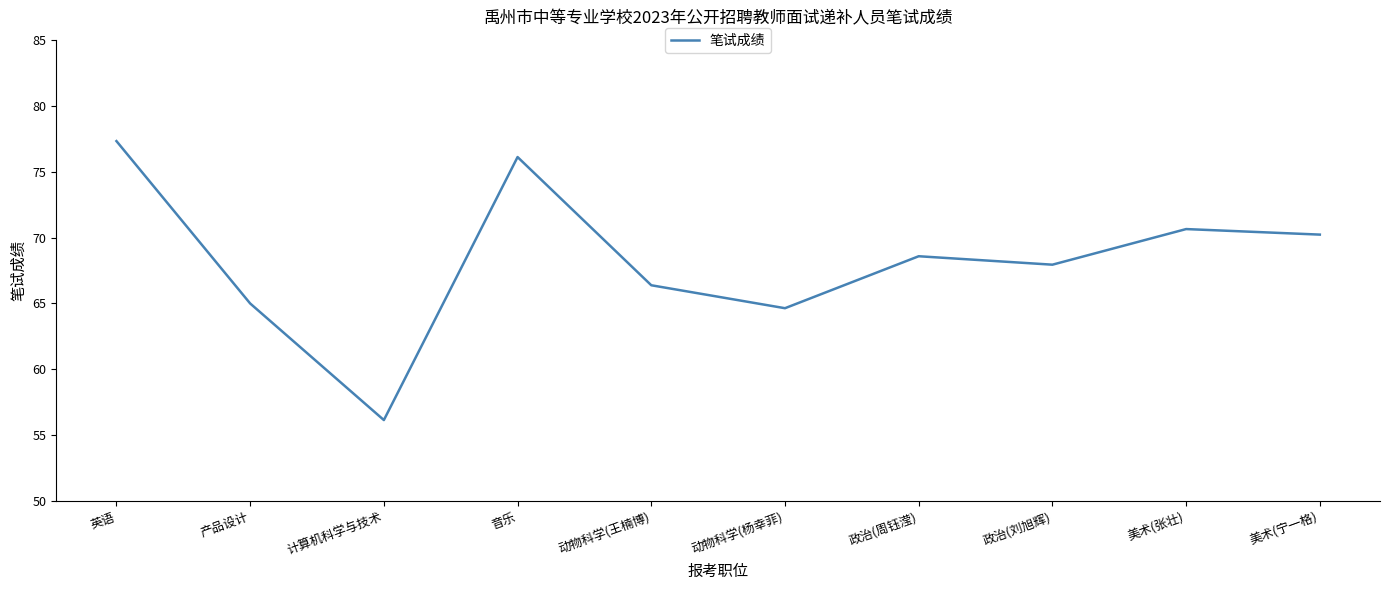

At which label is the value closest to 66?

动物科学(王楠博)